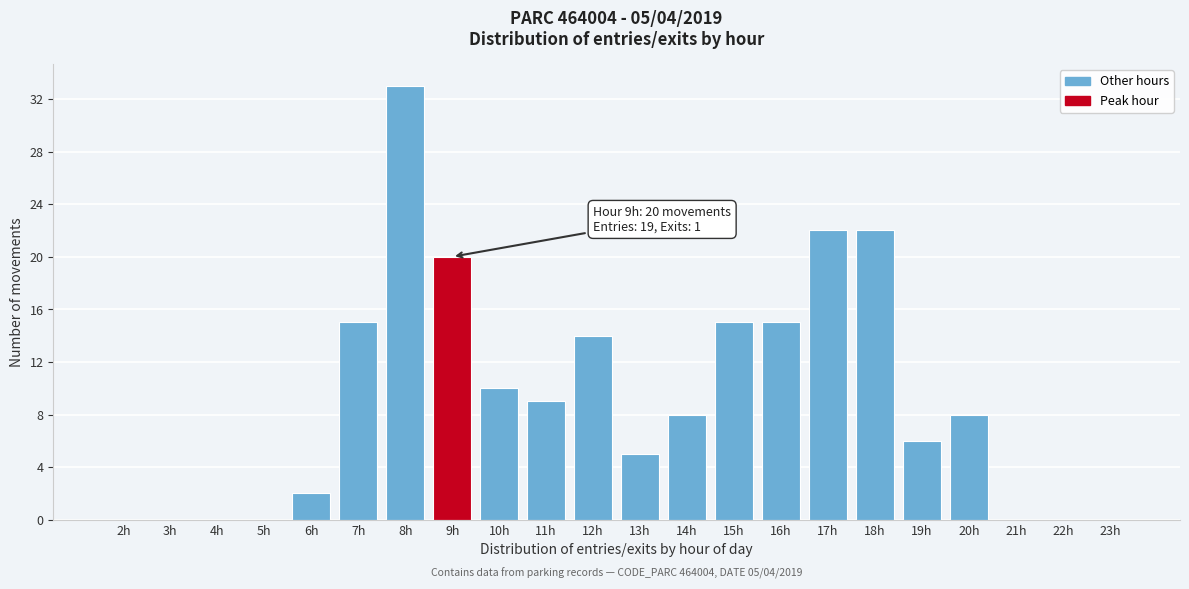

Reading left to right, what are all the values shown in this chart?

2h=0	3h=0	4h=0	5h=0	6h=2	7h=15	8h=33	9h=20	10h=10	11h=9	12h=14	13h=5	14h=8	15h=15	16h=15	17h=22	18h=22	19h=6	20h=8	21h=0	22h=0	23h=0